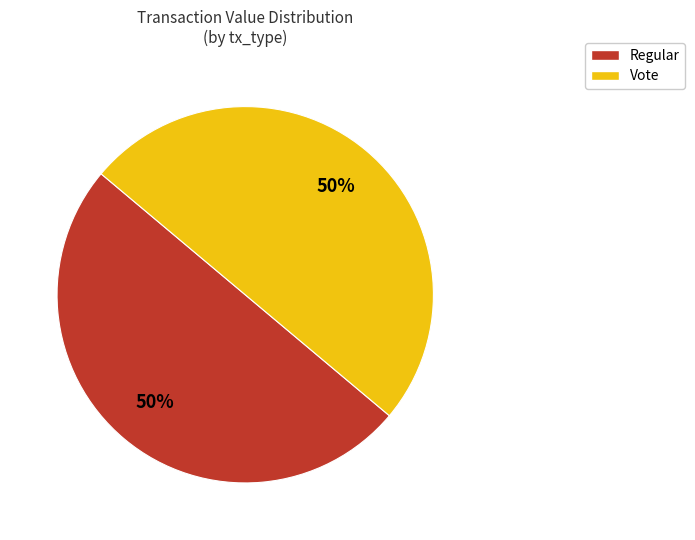

How many segments does this pie chart have?

2